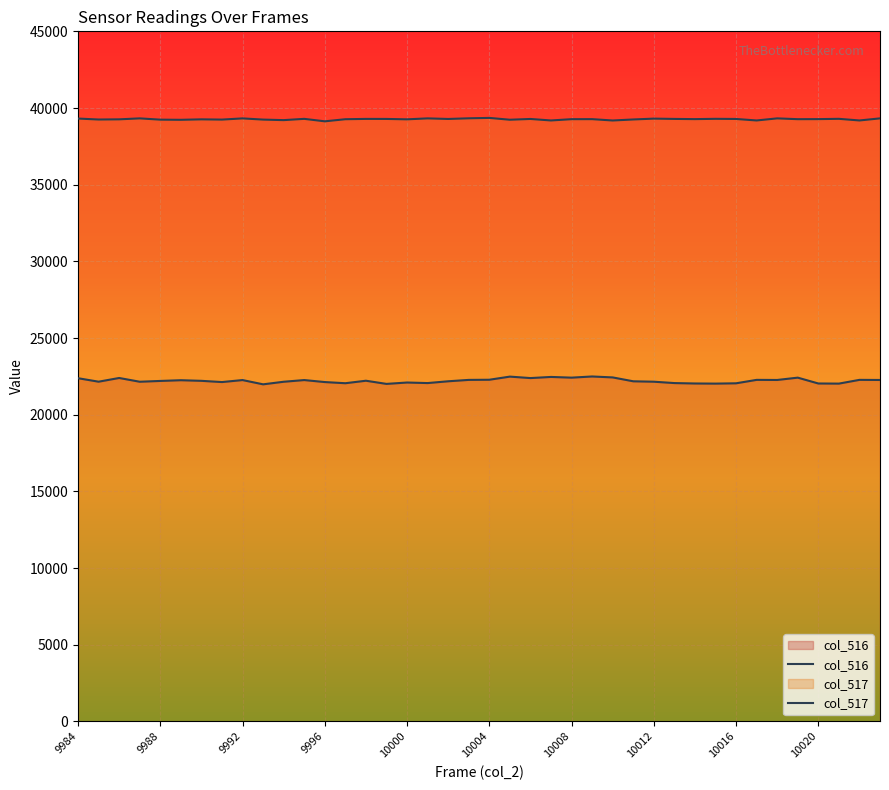

Does the chart display data point markers on the line(s)?

No